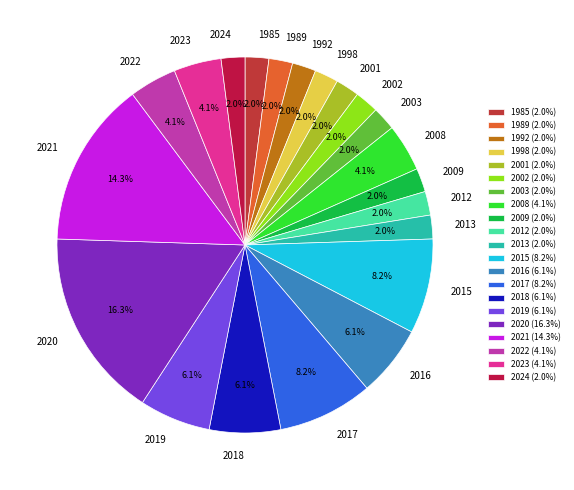

How many slices are in this pie chart?

21